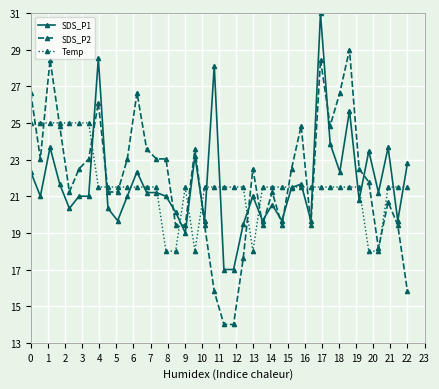

What is the greatest value displayed?

31.0